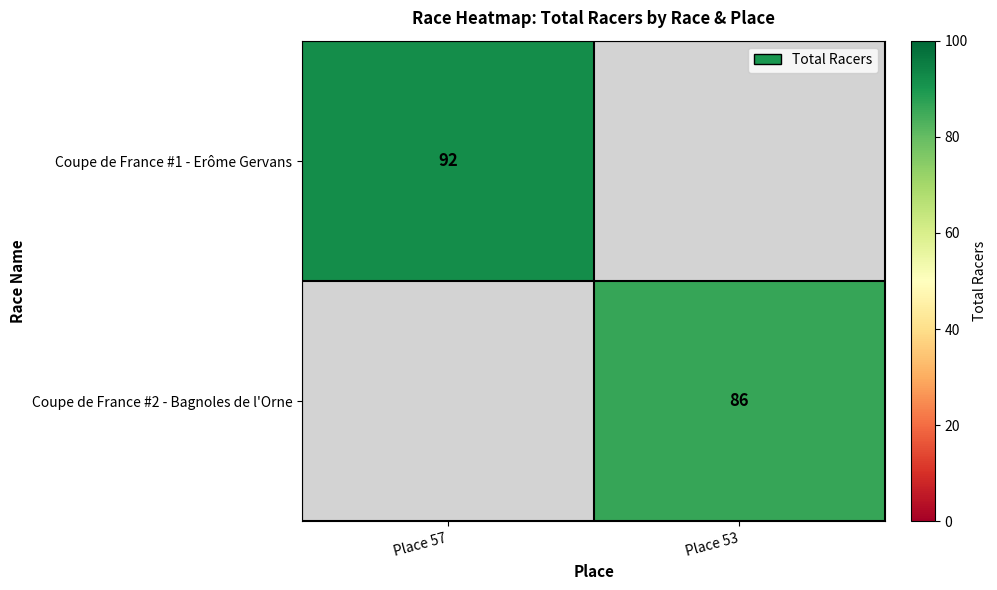

The Coupe de France #1 - Erôme Gervans series shows 47 at Place 57. True or false?

False